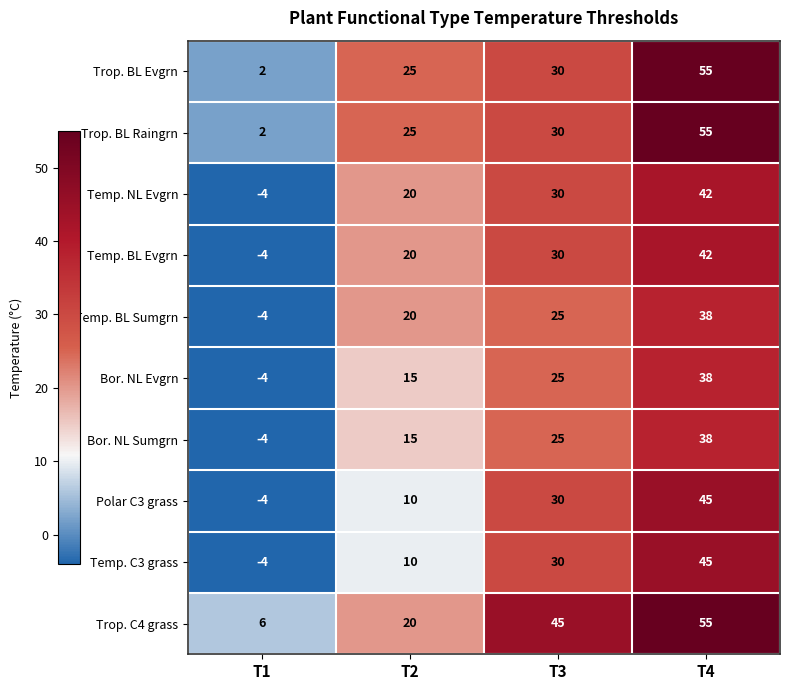

The Temp. BL Sumgrn series shows 31 at T2. True or false?

False